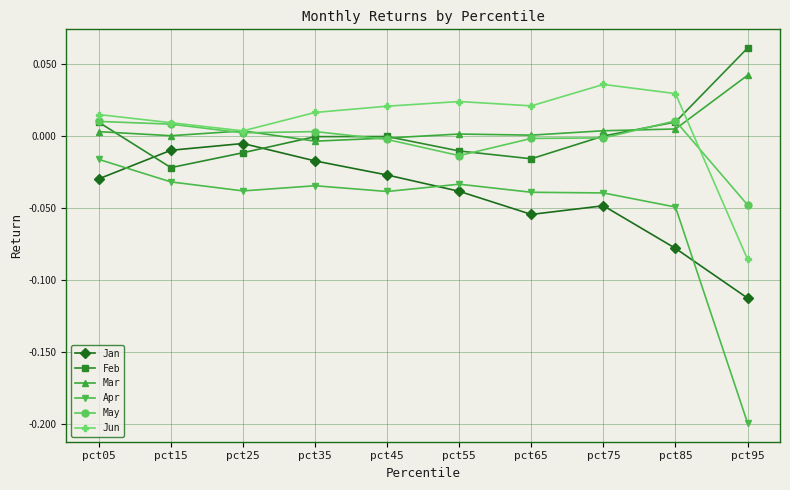

Is the value of Jun at pct45 greater than the value of May at pct25?

Yes